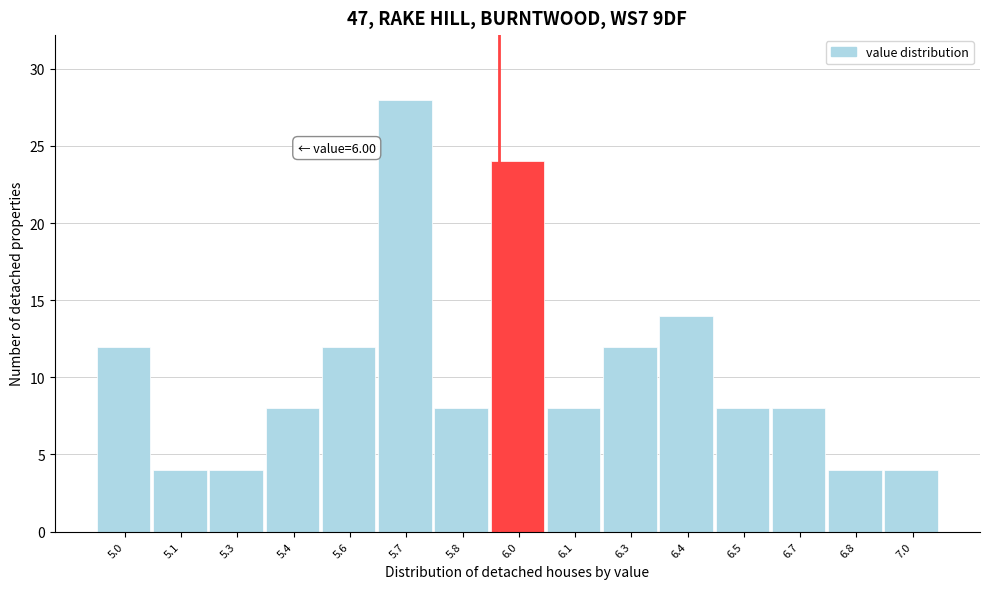

Reading right to left, what are all the values shown in this chart?

7.0=4	6.8=4	6.7=8	6.5=8	6.4=14	6.3=12	6.1=8	6.0=24	5.8=8	5.7=28	5.6=12	5.4=8	5.3=4	5.1=4	5.0=12